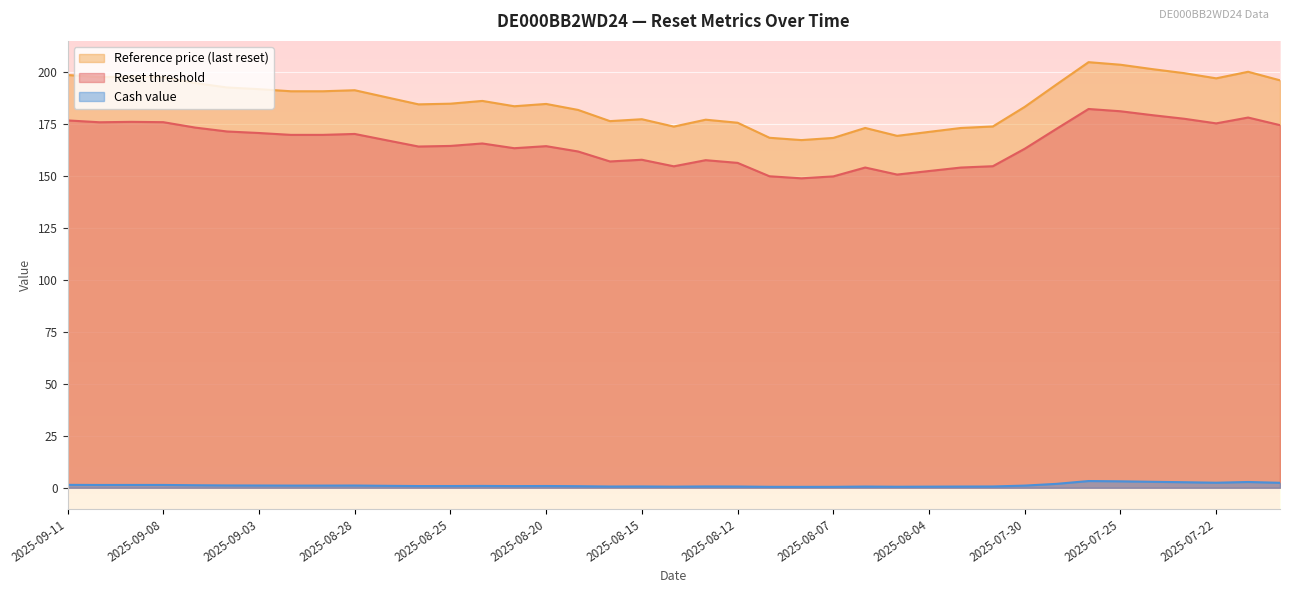

True or false: Reference price (last reset) and Cash value intersect in this chart.

False